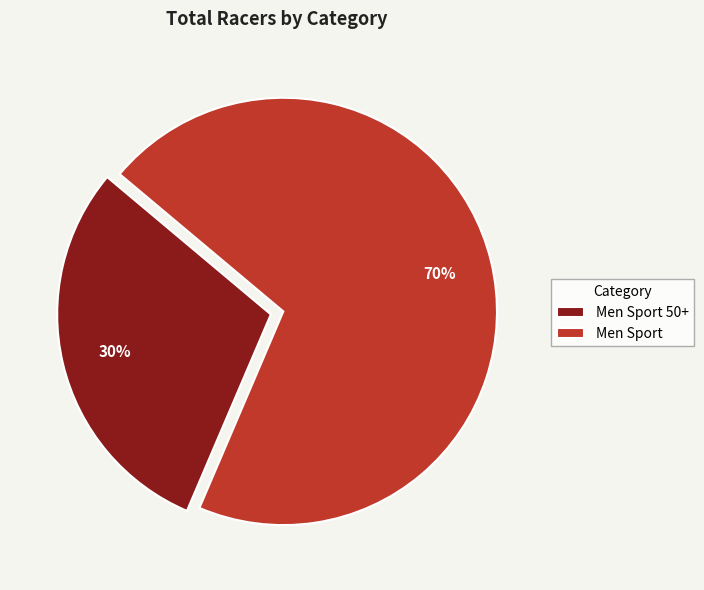

True or false: Men Sport accounts for 56% of the total.

False